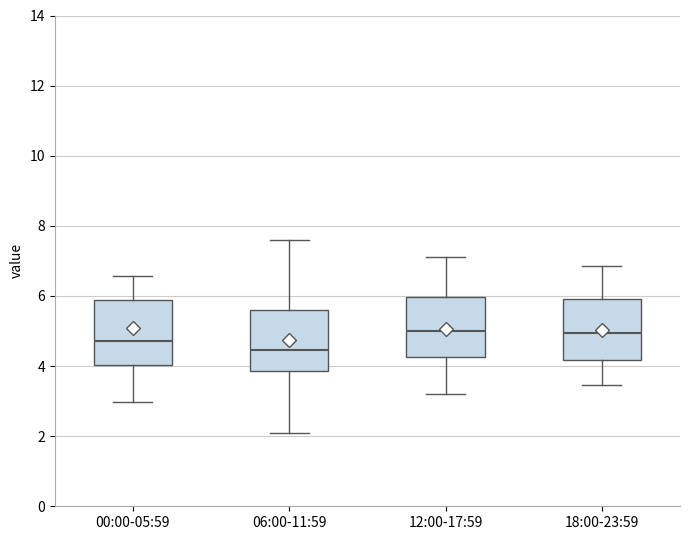

Which box has the lowest median line?

06:00-11:59